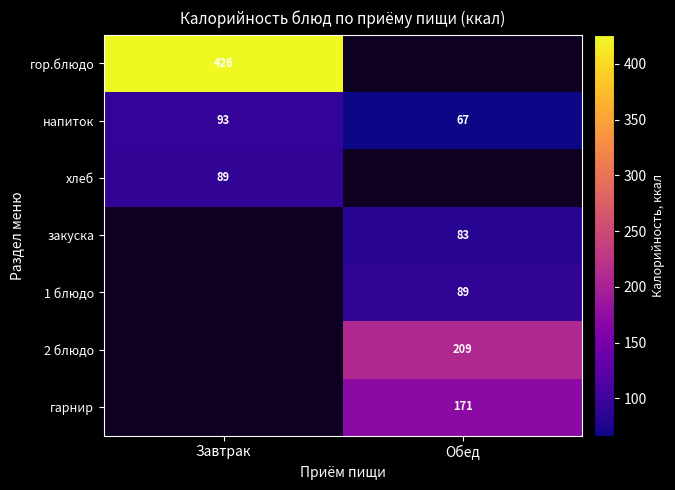

Rank the categories by напиток value from lowest to highest.

Обед, Завтрак